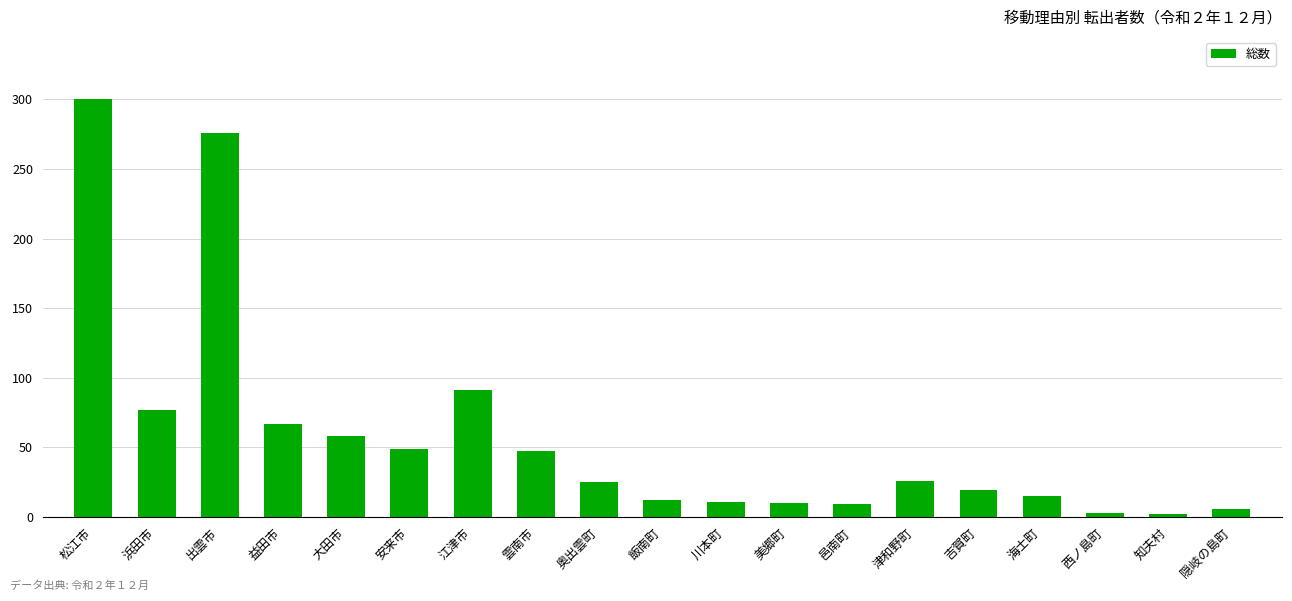

At which label is the value closest to 151?

江津市